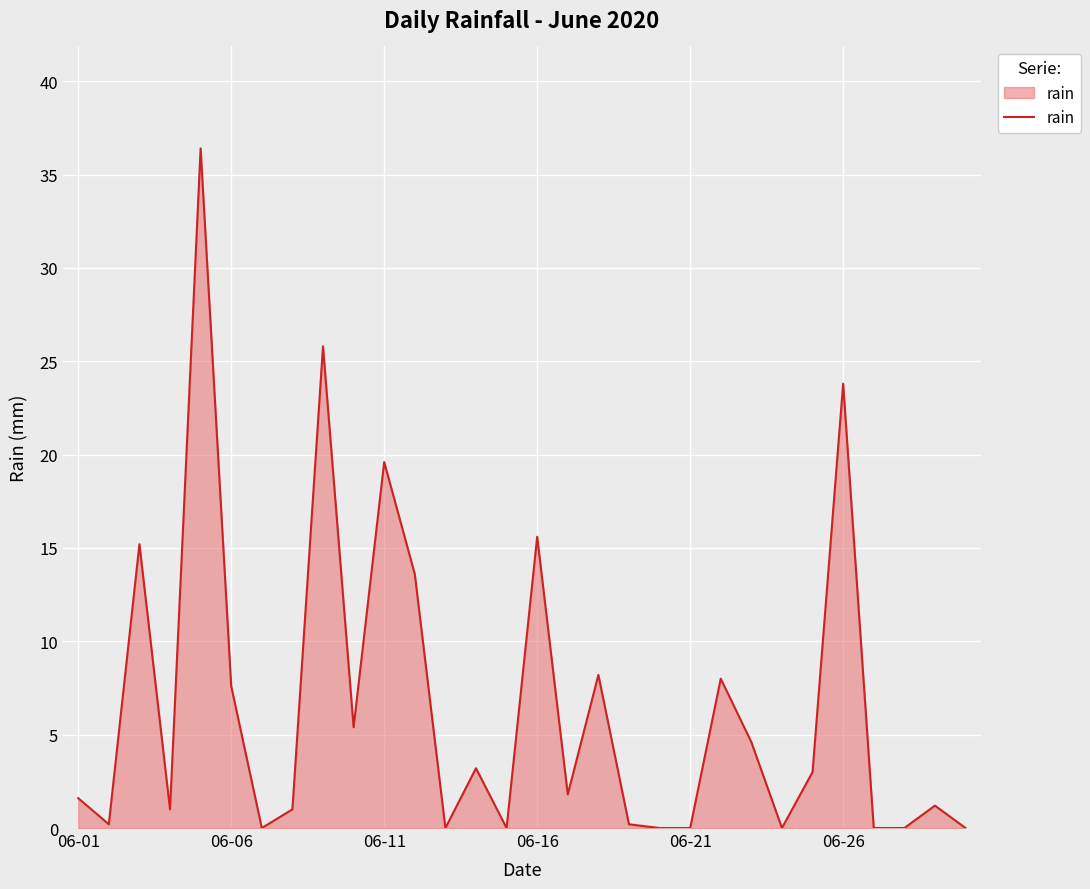

What is the maximum value shown in the chart?

36.4